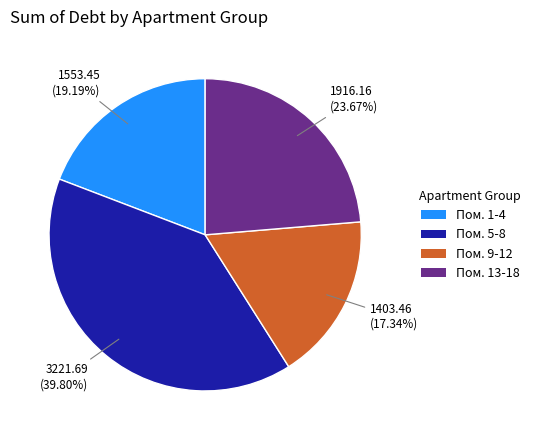

Do Пом. 1-4 and Пом. 13-18 together represent more than half of the pie?

No